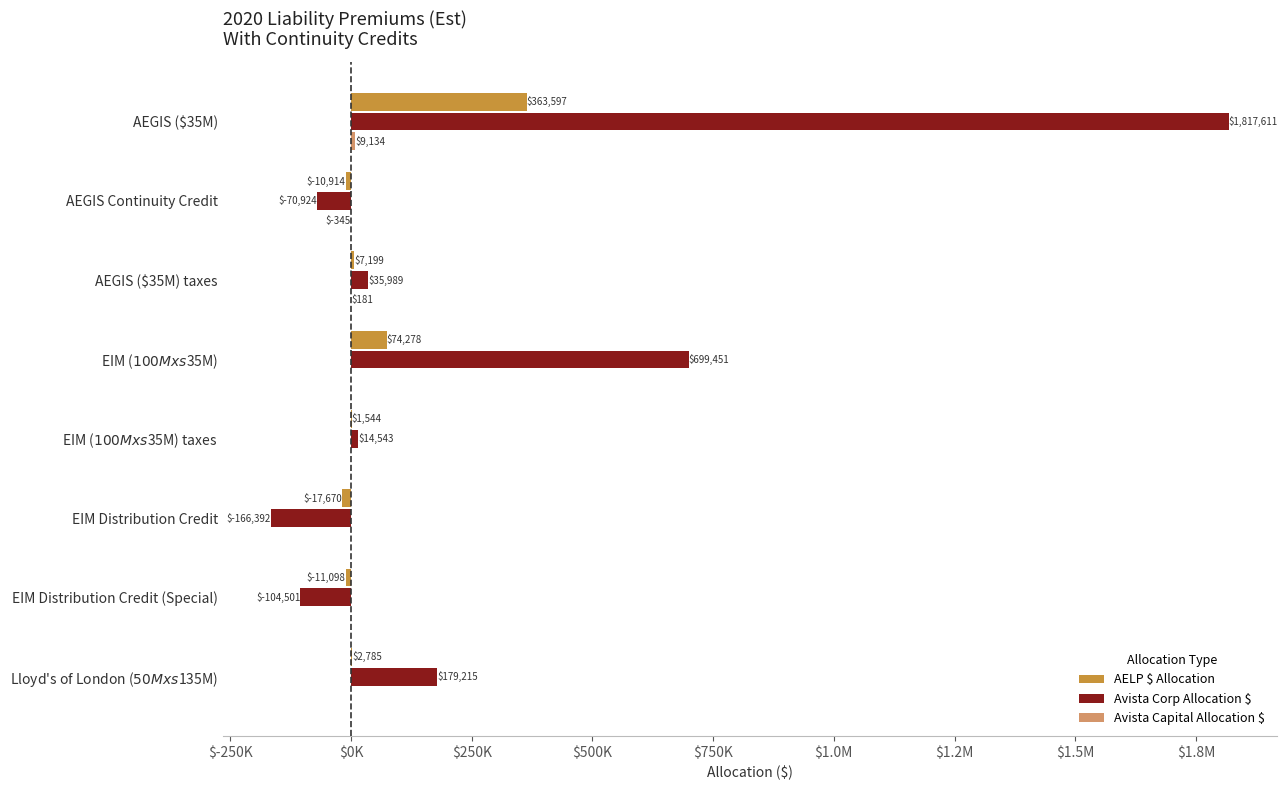

Does the chart contain any negative values?

Yes